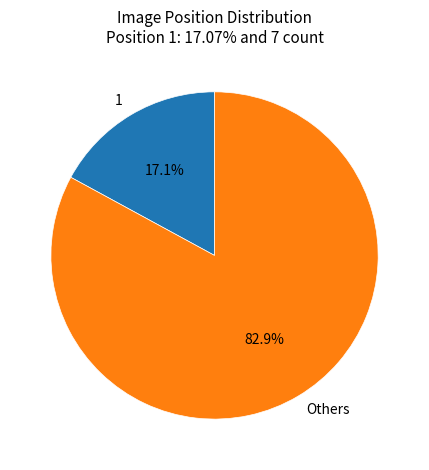

How many slices are in this pie chart?

2